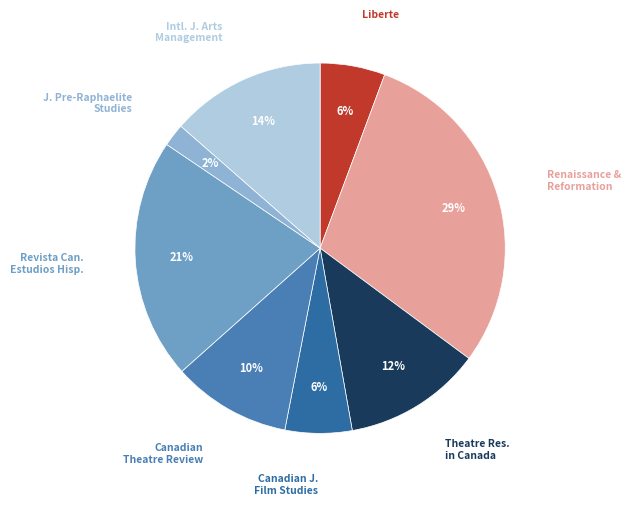

What is the smallest slice in the pie chart?

Journal of Pre-Raphaelite Studies